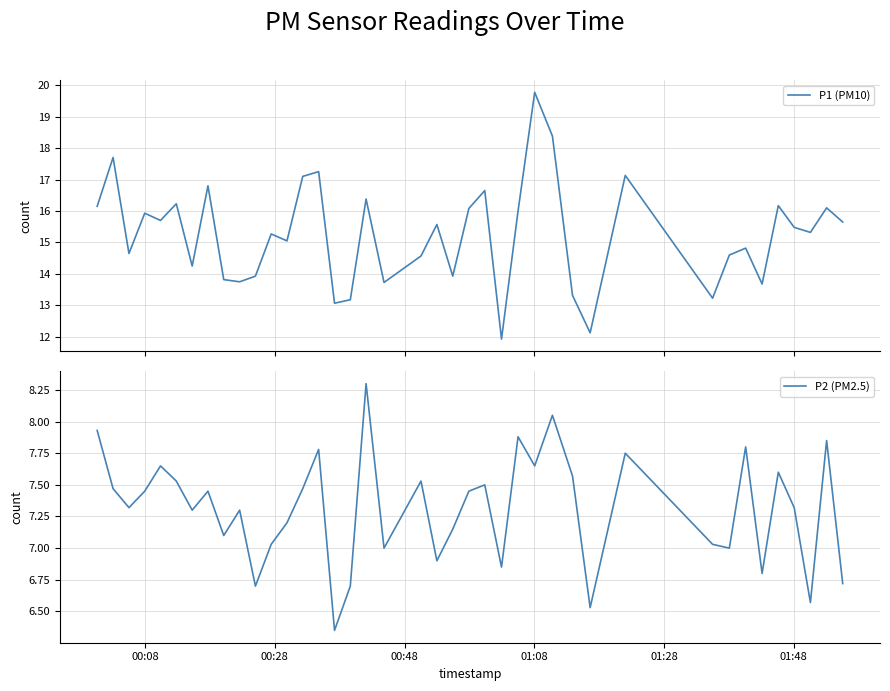

True or false: P1 (PM10) and P2 (PM2.5) cross at least once.

False